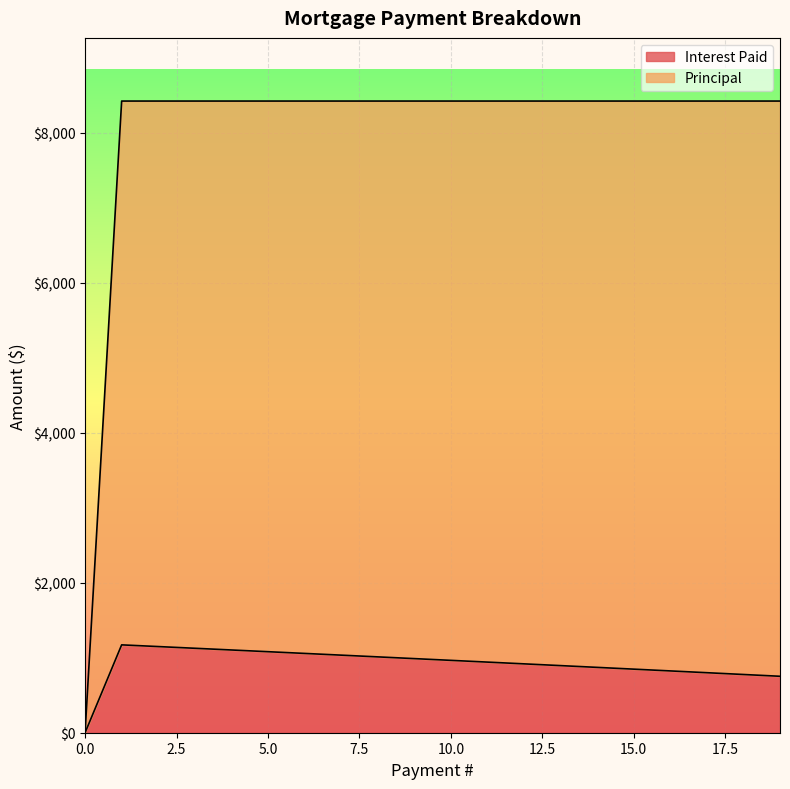

Is it true that Interest Paid equals 1358.9 at 17?

False